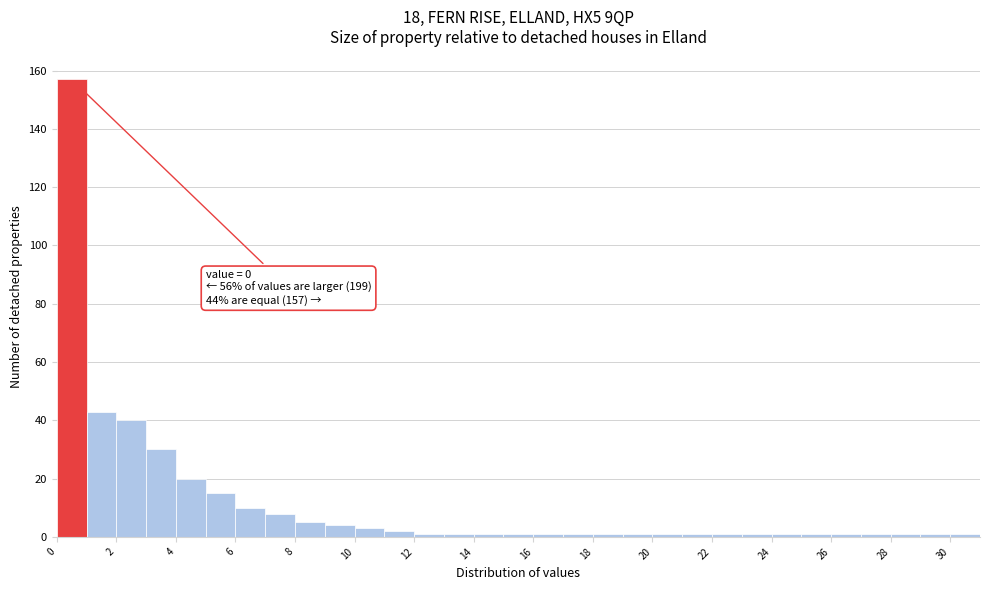

Which range on the x-axis has the tallest bar?

0 to 1